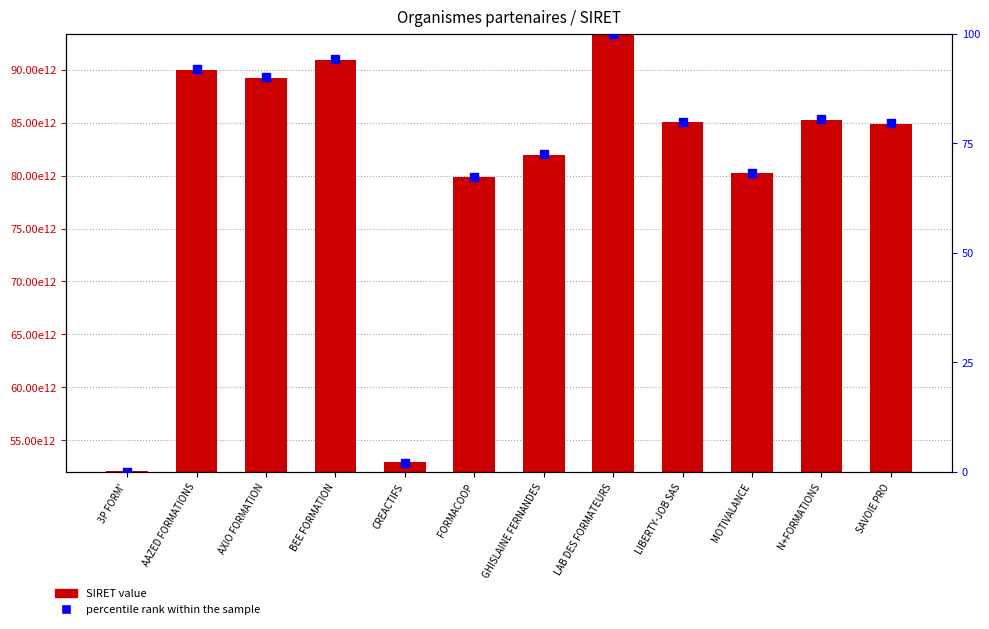

Which series has the largest Y range (max minus min)?

SIRET